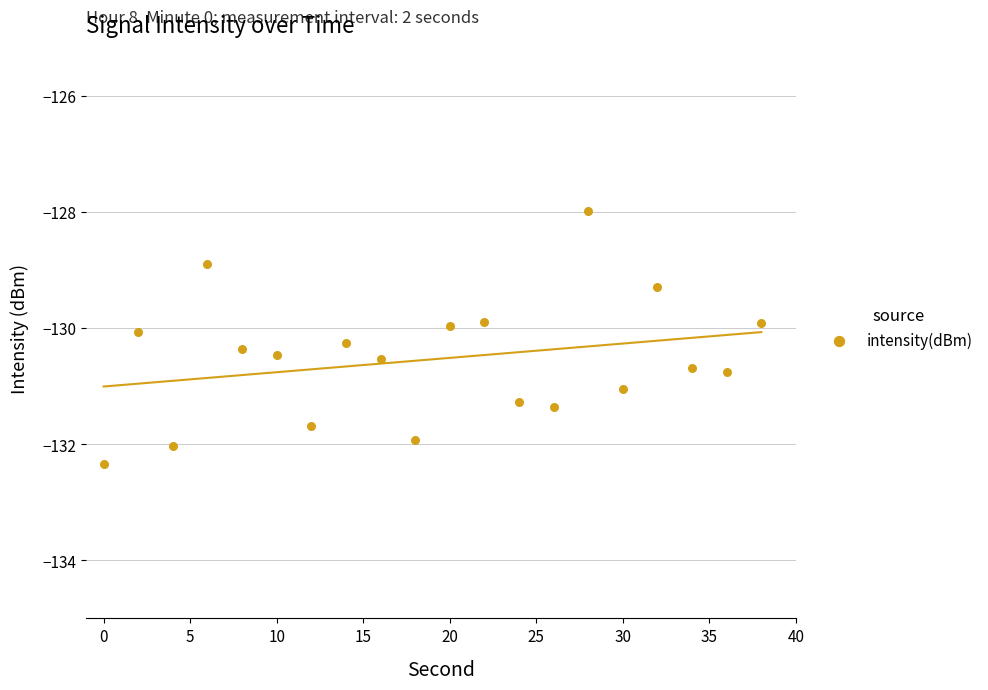

What is the range of X values (max minus min)?

38.0